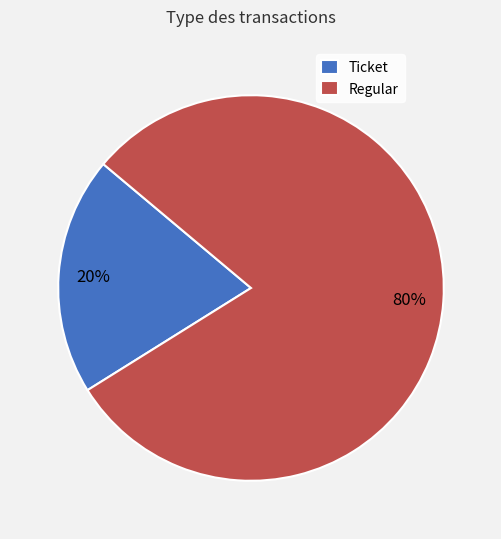

Which slice is the smallest?

Ticket